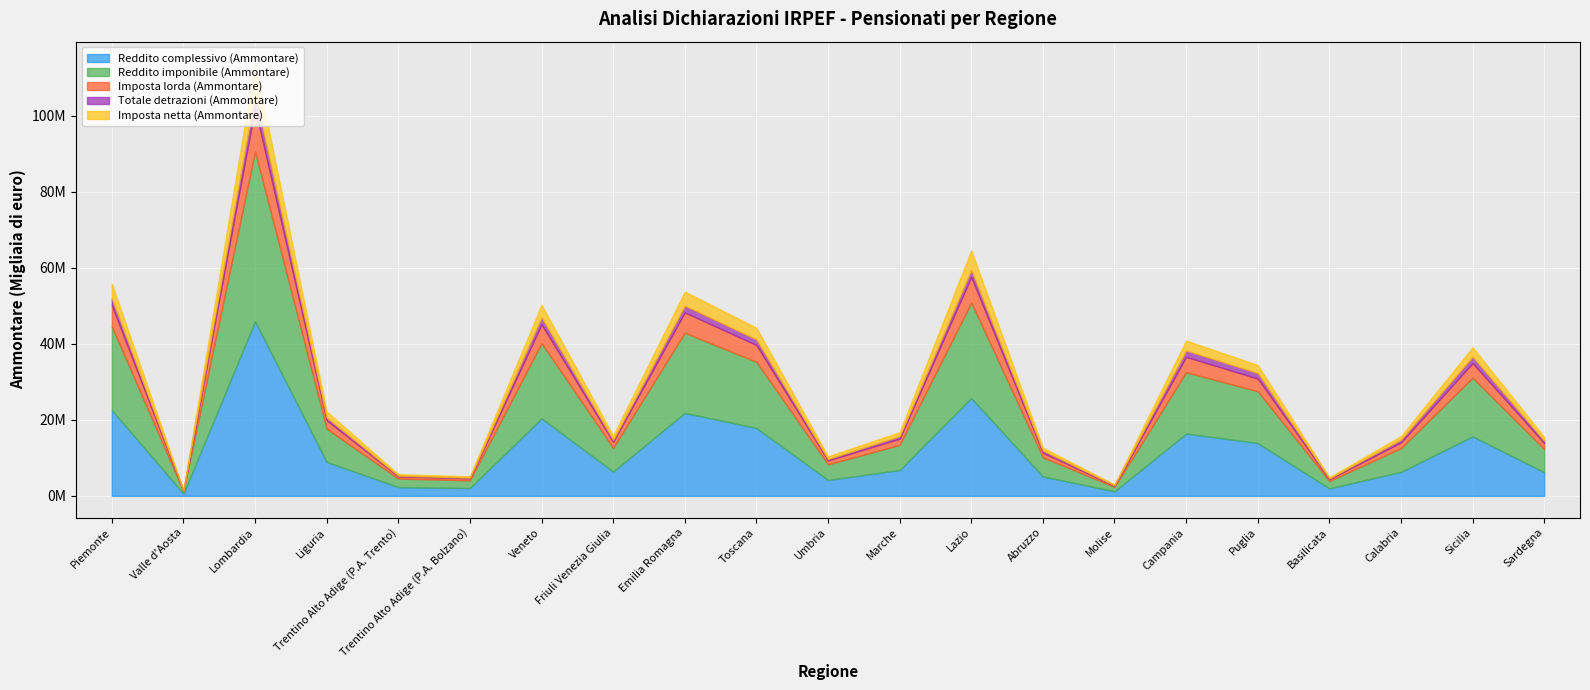

Rank the series at Lazio from lowest to highest value.

Totale detrazioni (Ammontare), Imposta netta (Ammontare), Imposta lorda (Ammontare), Reddito imponibile (Ammontare), Reddito complessivo (Ammontare)